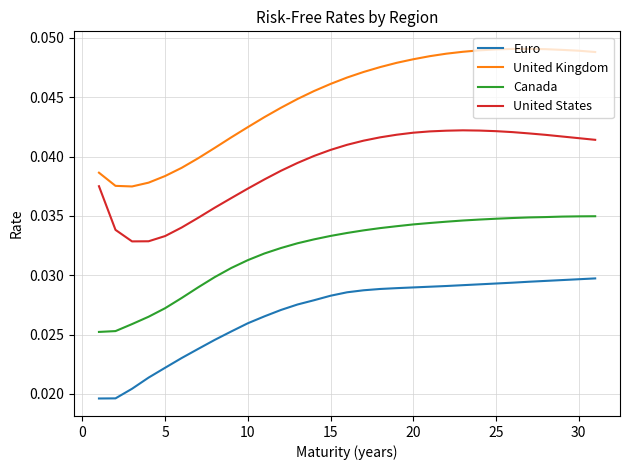

True or false: United Kingdom and United States intersect in this chart.

False